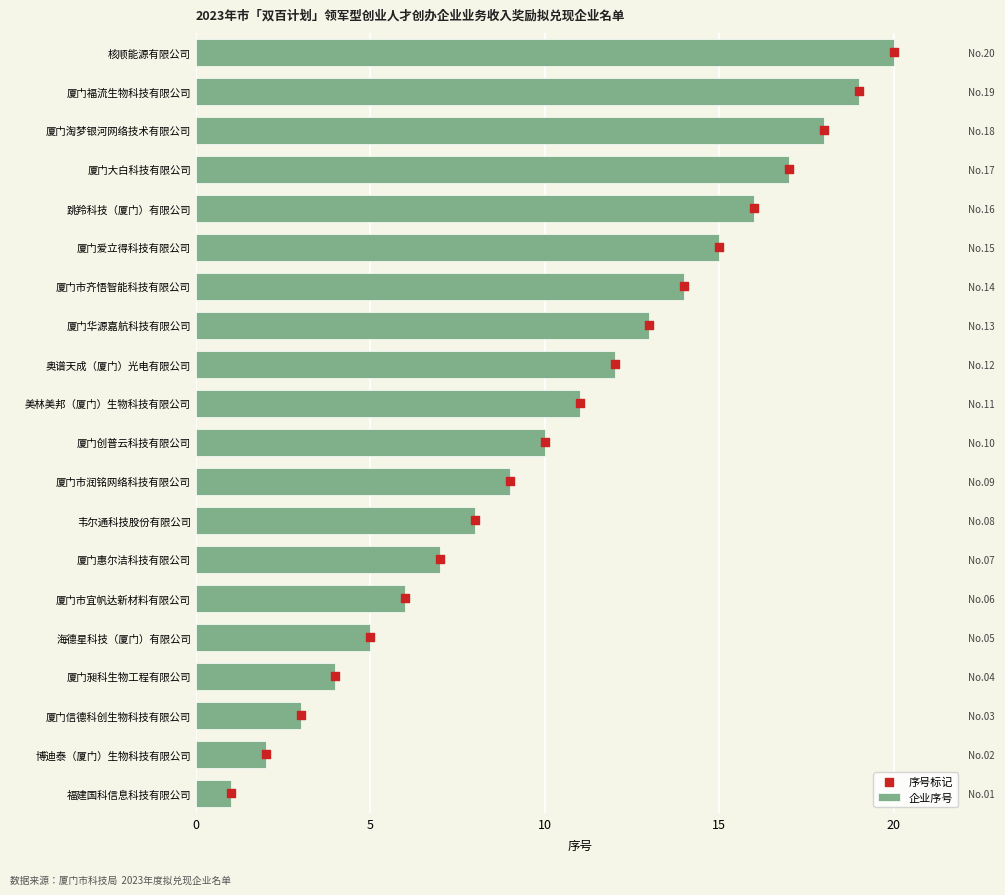

Which series reaches the maximum Y coordinate?

企业序号